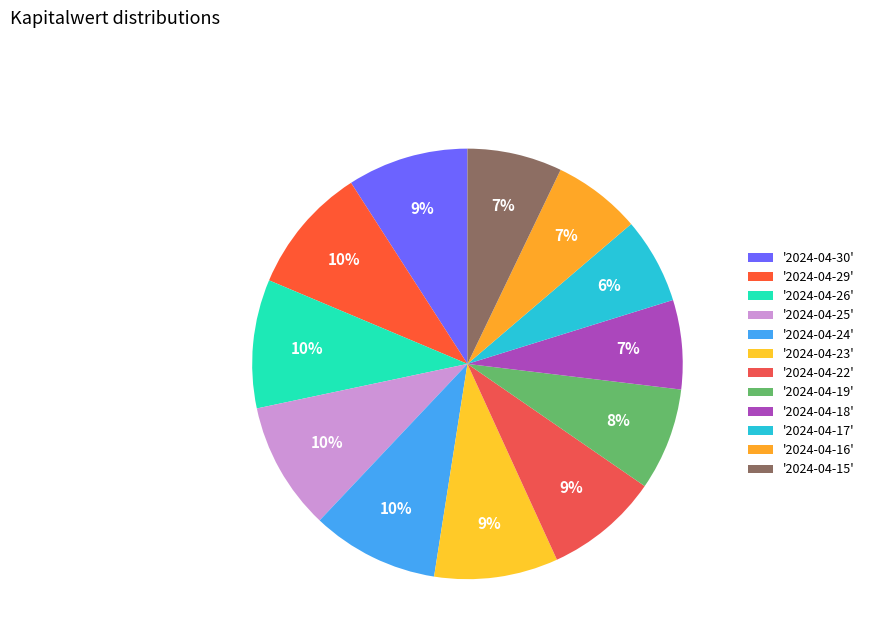

Does any single category account for the majority?

No